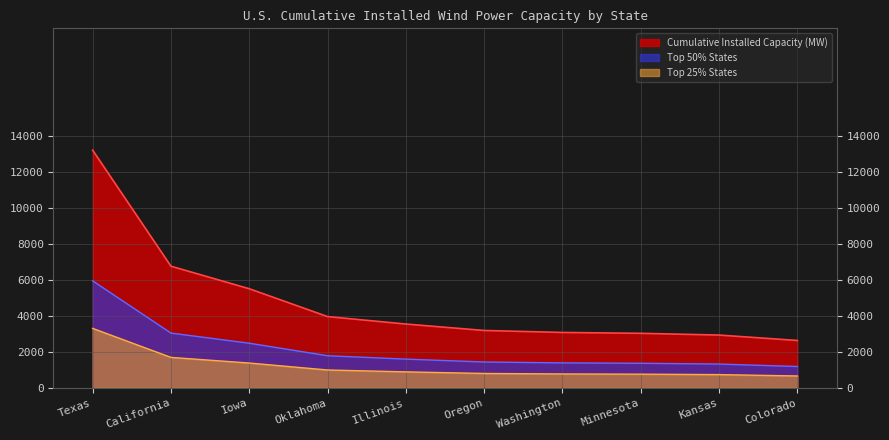

Between Oklahoma and Illinois, which is larger?

Oklahoma